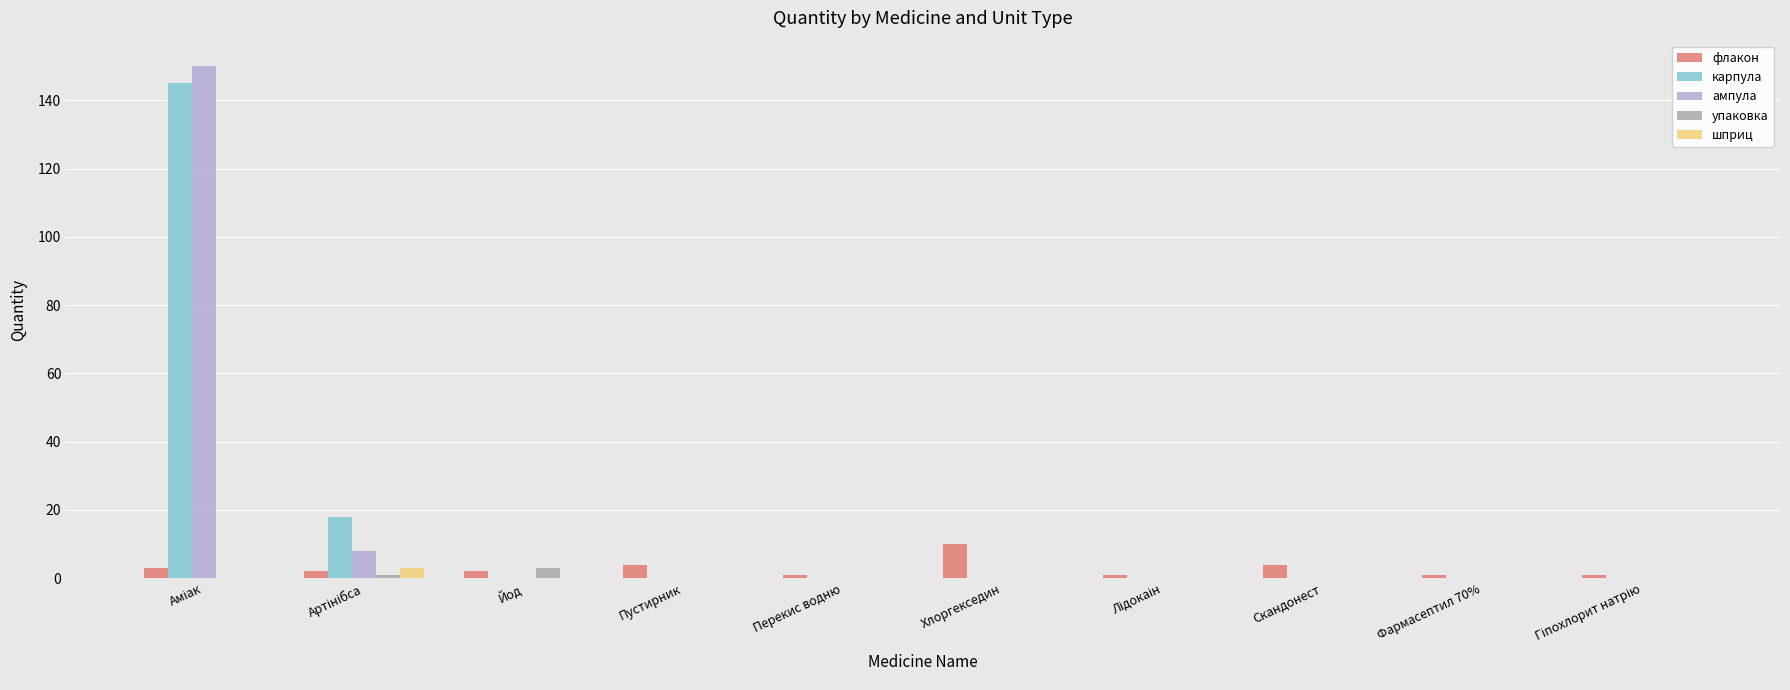

How many groups of bars are there?

10